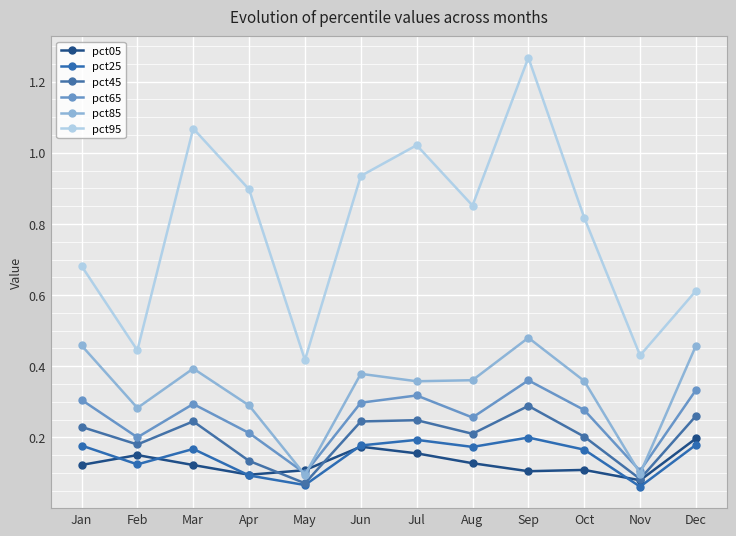

Reading right to left, list all the values displayed in this chart.

pct05: Dec=0.2	Nov=0.1	Oct=0.1	Sep=0.1	Aug=0.1	Jul=0.2	Jun=0.2	May=0.1	Apr=0.1	Mar=0.1	Feb=0.2	Jan=0.1
pct25: Dec=0.2	Nov=0.1	Oct=0.2	Sep=0.2	Aug=0.2	Jul=0.2	Jun=0.2	May=0.1	Apr=0.1	Mar=0.2	Feb=0.1	Jan=0.2
pct45: Dec=0.3	Nov=0.1	Oct=0.2	Sep=0.3	Aug=0.2	Jul=0.2	Jun=0.2	May=0.1	Apr=0.1	Mar=0.2	Feb=0.2	Jan=0.2
pct65: Dec=0.3	Nov=0.1	Oct=0.3	Sep=0.4	Aug=0.3	Jul=0.3	Jun=0.3	May=0.1	Apr=0.2	Mar=0.3	Feb=0.2	Jan=0.3
pct85: Dec=0.5	Nov=0.1	Oct=0.4	Sep=0.5	Aug=0.4	Jul=0.4	Jun=0.4	May=0.1	Apr=0.3	Mar=0.4	Feb=0.3	Jan=0.5
pct95: Dec=0.6	Nov=0.4	Oct=0.8	Sep=1.3	Aug=0.9	Jul=1.0	Jun=0.9	May=0.4	Apr=0.9	Mar=1.1	Feb=0.4	Jan=0.7